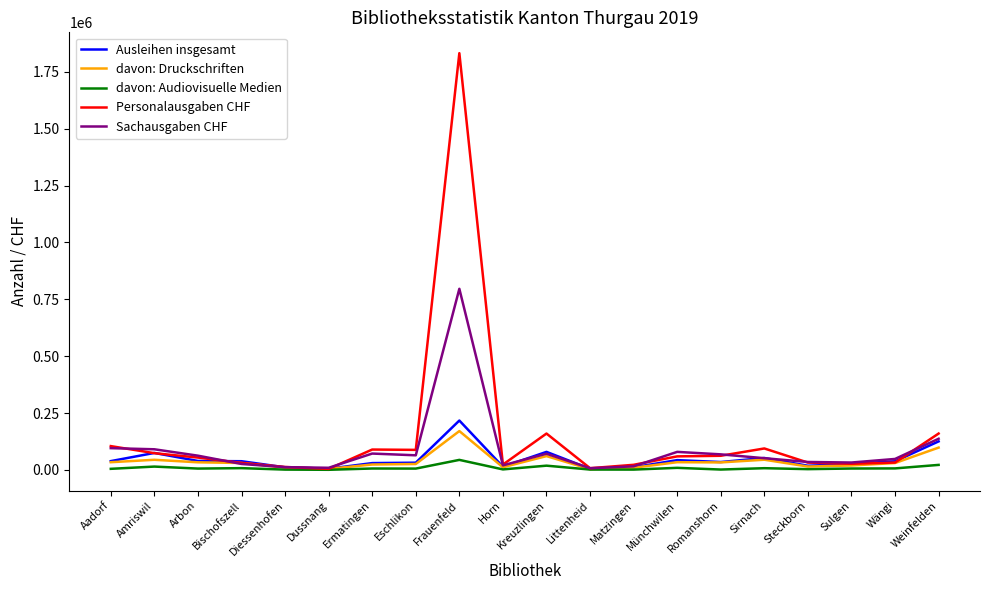

Where is Sachausgaben CHF nearest to the value 401789?

Weinfelden